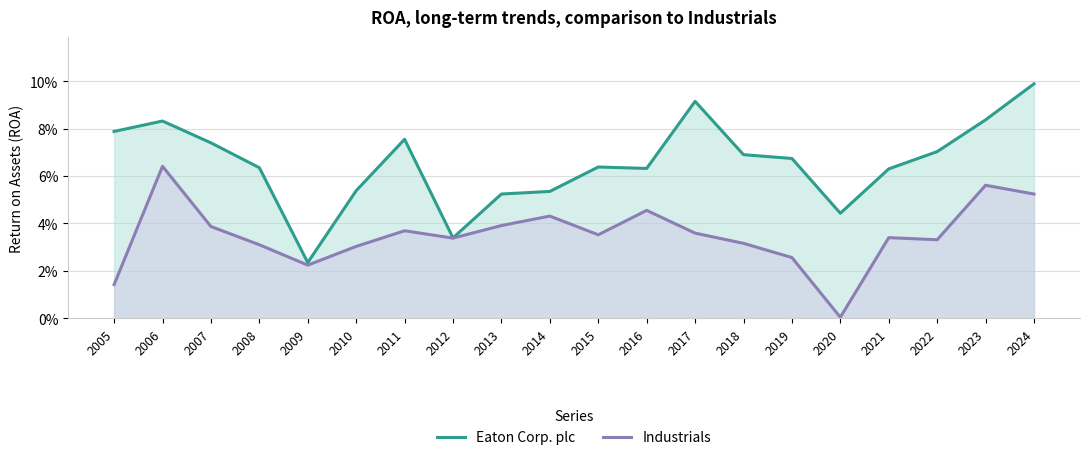

Rank the categories by Eaton Corp. plc value from highest to lowest.

2024, 2017, 2023, 2006, 2005, 2011, 2007, 2022, 2018, 2019, 2015, 2008, 2016, 2021, 2010, 2014, 2013, 2020, 2012, 2009